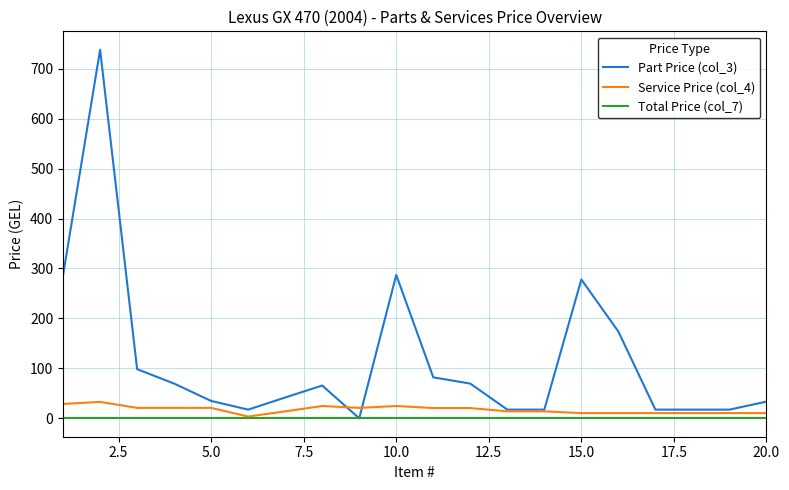

Which series has the widest spread of values?

Part Price (col_3)